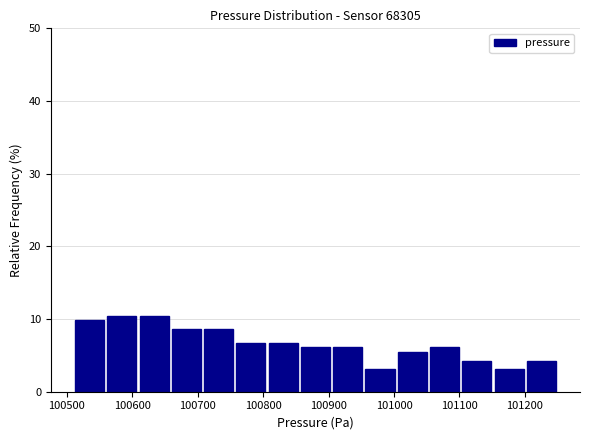

Reading left to right, transcribe this chart: for each bar, give the range it covers on the x-axis and its height. Neither the bar edges nor the heights are printed on the chart, so give them approximately, as read against the axes.

100510 to 100560: 10
100560 to 100610: 10
100610 to 100660: 10
100660 to 100710: 9
100710 to 100760: 9
100760 to 100810: 7
100810 to 100860: 7
100860 to 100900: 6
100900 to 100950: 6
100950 to 101000: 3
101000 to 101050: 6
101050 to 101100: 6
101100 to 101150: 4
101150 to 101200: 3
101200 to 101250: 4